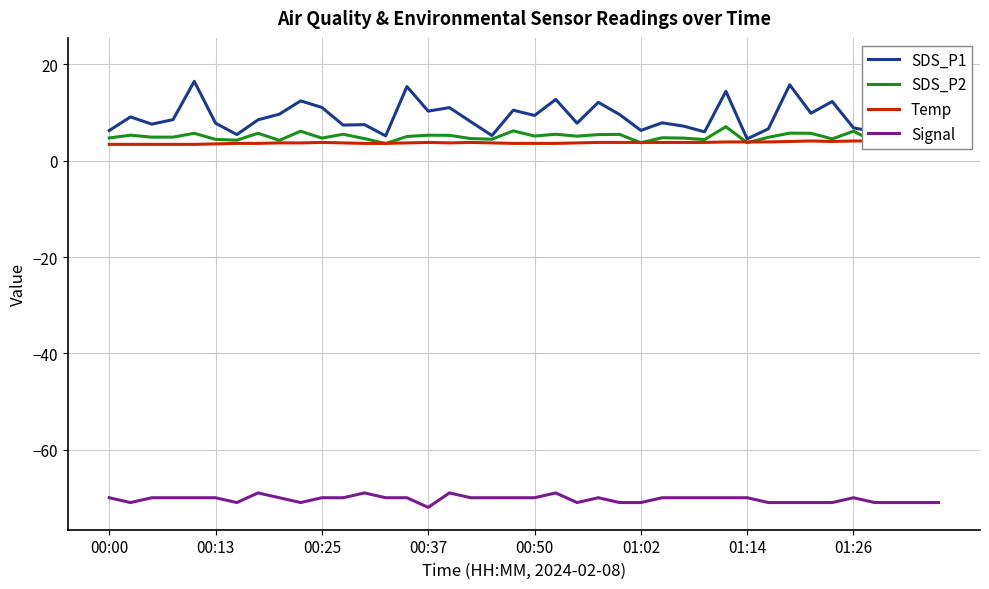

The Signal series shows -70.0 at 18. True or false?

True